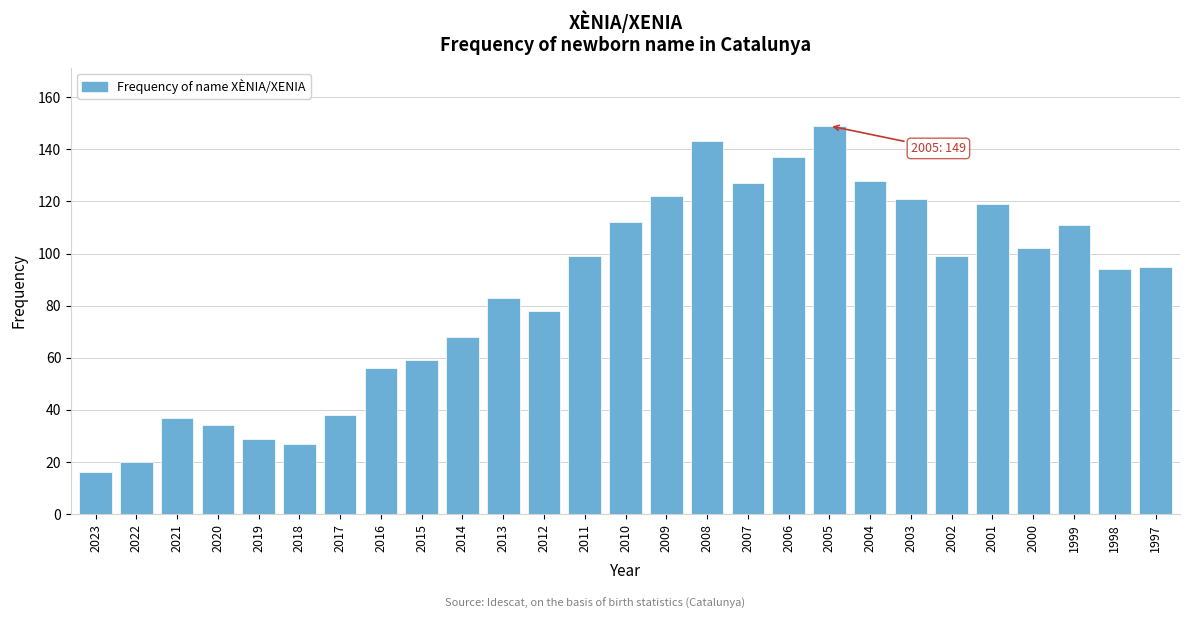

Reading left to right, what are all the values shown in this chart?

16	20	37	34	29	27	38	56	59	68	83	78	99	112	122	143	127	137	149	128	121	99	119	102	111	94	95